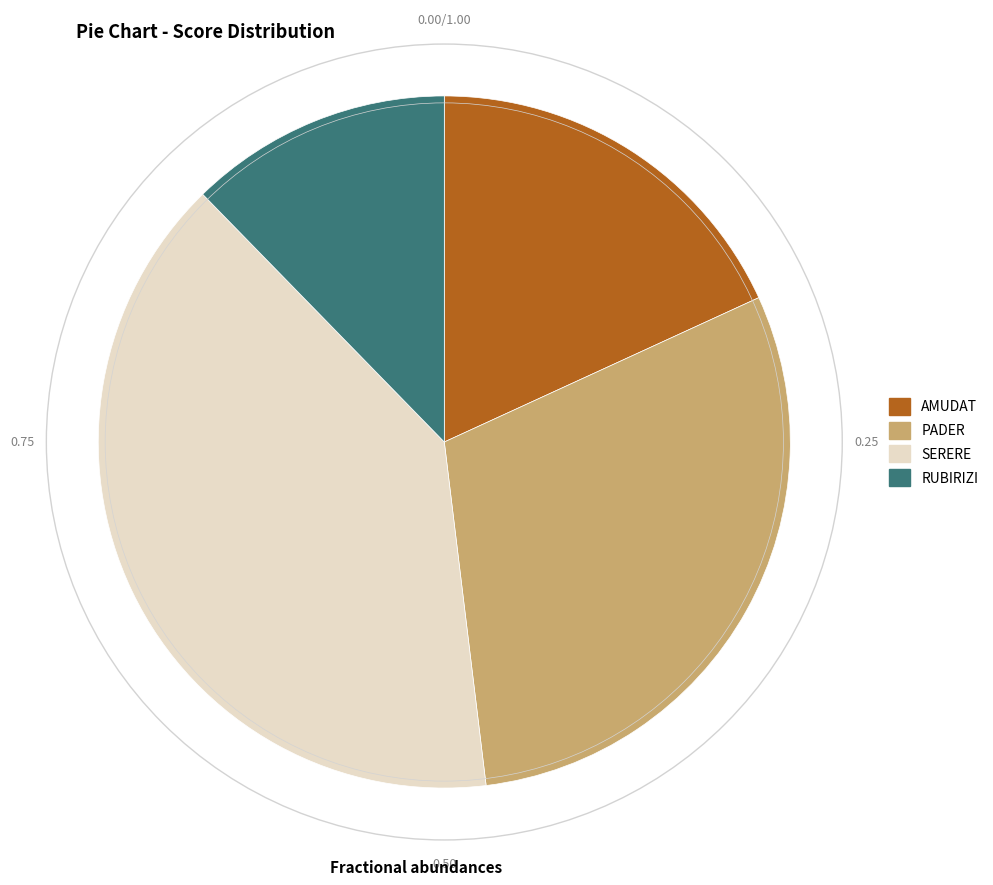

Is there any slice that represents more than half of the pie?

No